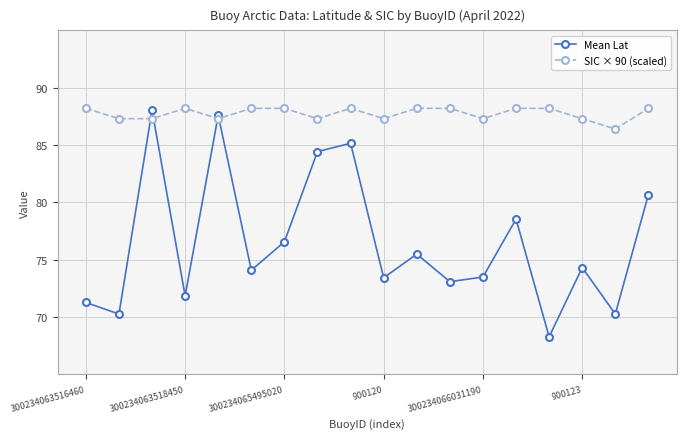

At how many categories does at least one series exceed 86?

18